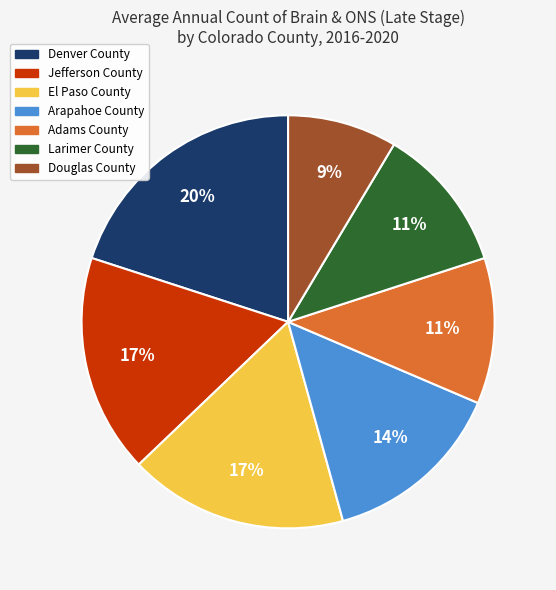

What percentage is the Jefferson County slice, to the nearest percent?

17%